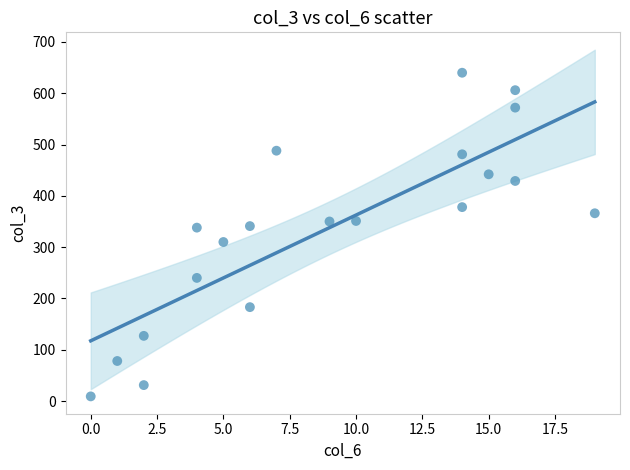

What is the range of X values (max minus min)?

19